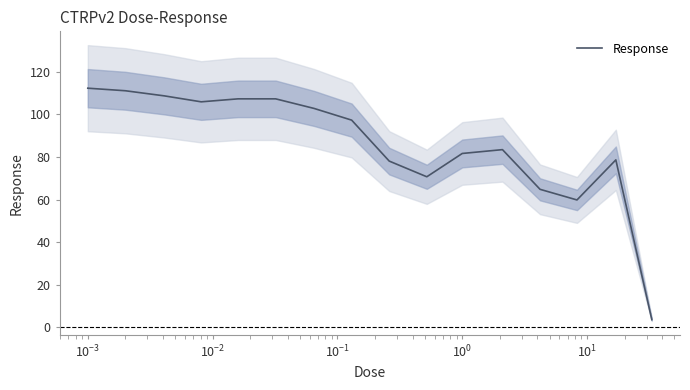

How many points are lower than both their immediate neighbors (excluding endpoints)?

3